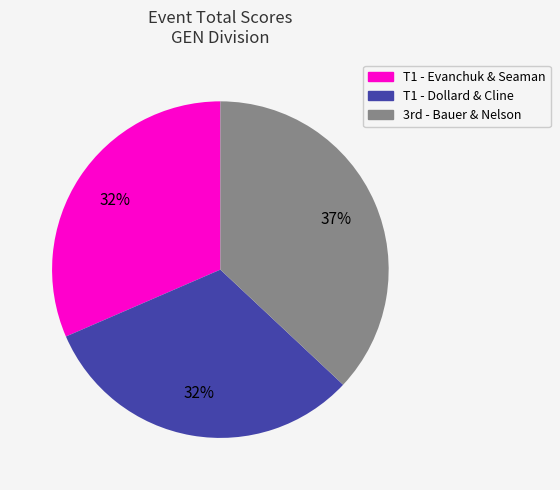

To the nearest percent, what is the average slice percentage?

33%